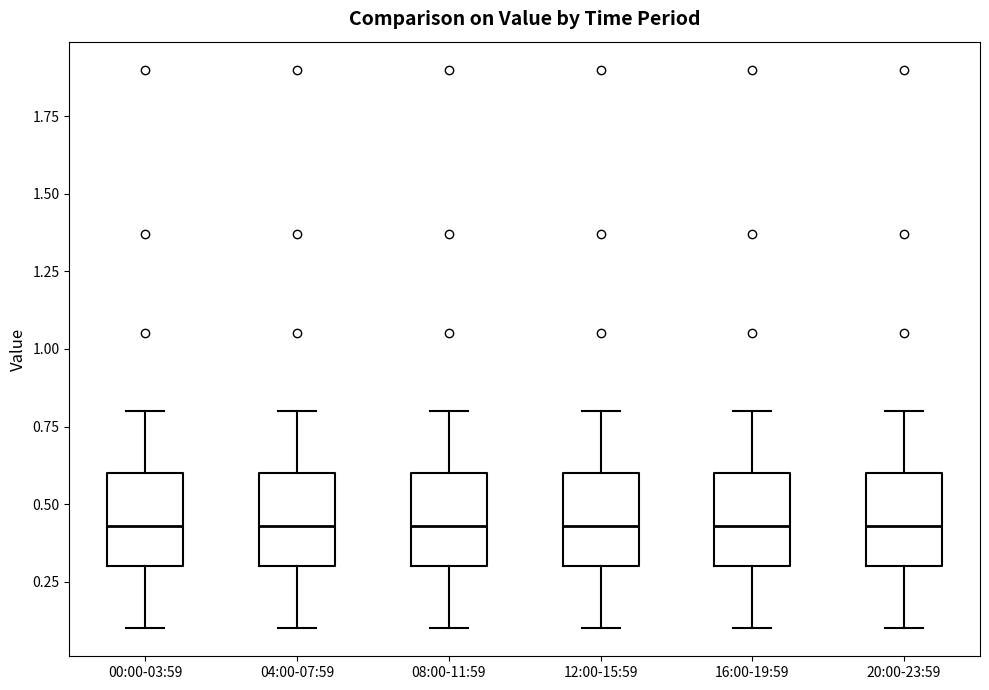

Where is the lower edge of the box for 08:00-11:59 on the y-axis? The values are not printed on the chart, so give them approximately, as read against the axis.

0.30